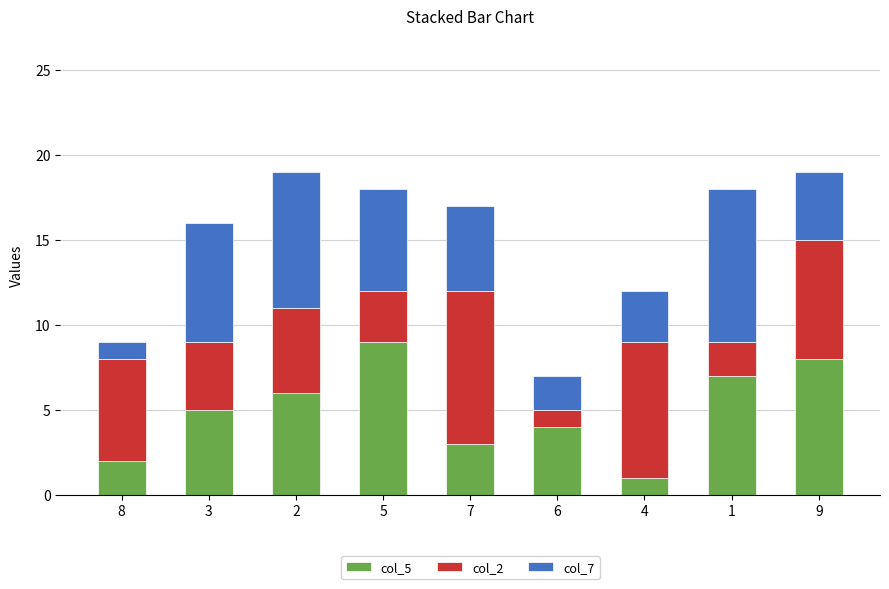

What is the approximate value of col_5 at 3?

5